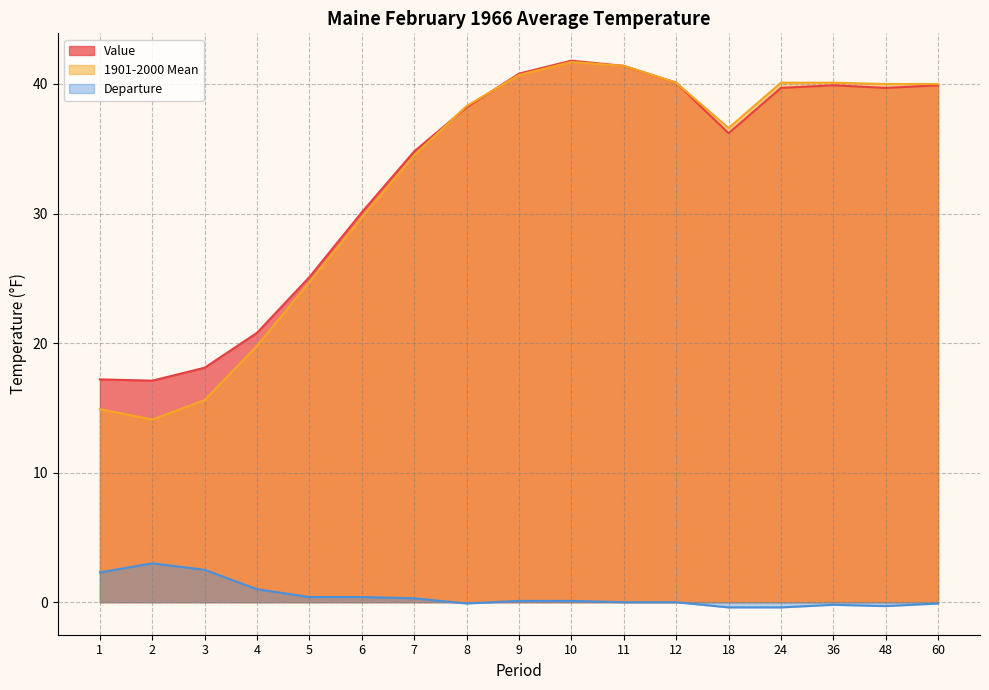

True or false: Departure and Value cross at least once.

False